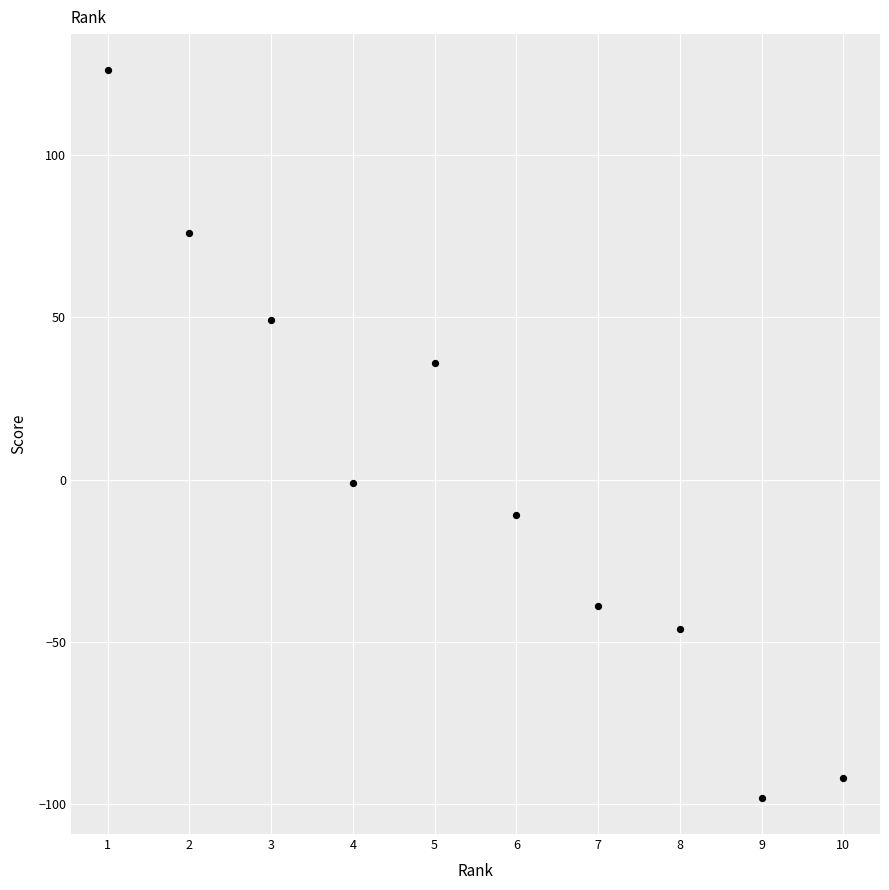

What is the range of Y values (max minus min)?

224